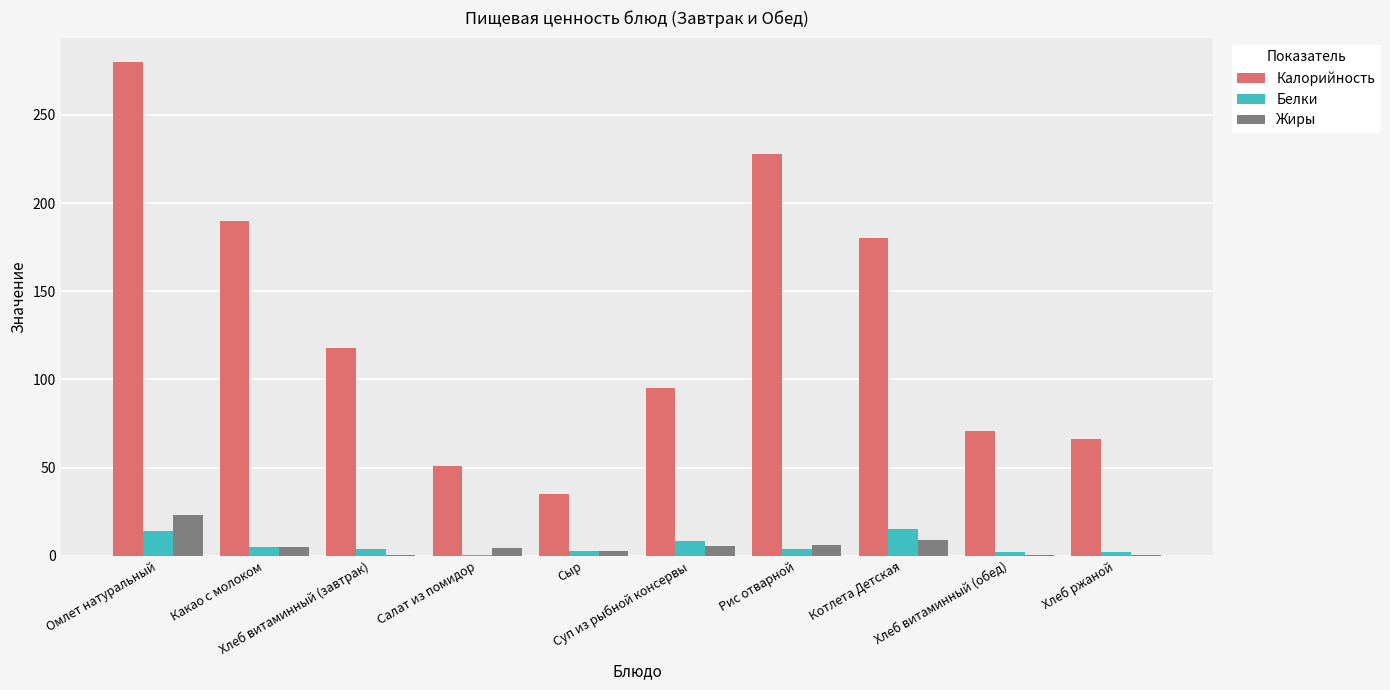

Which series has the widest spread of values?

Калорийность